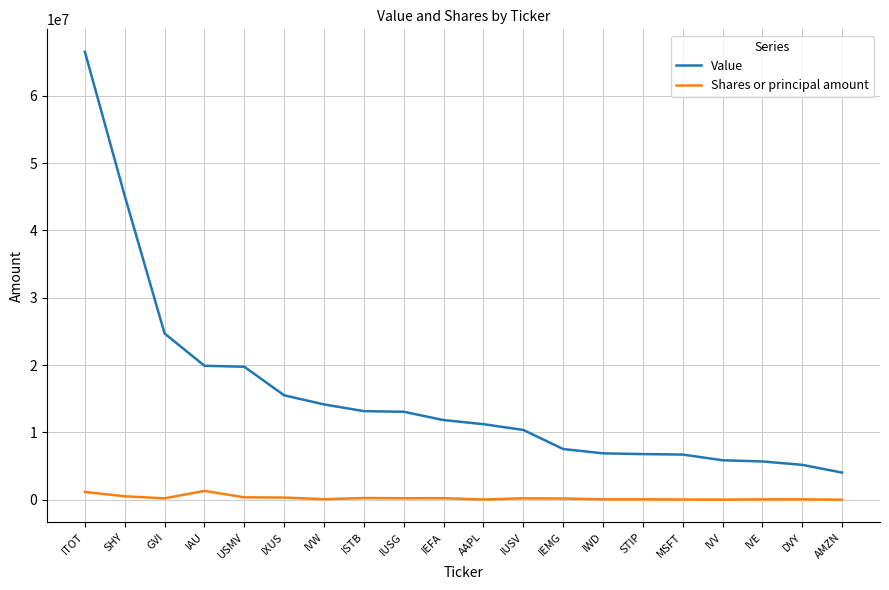

The Value series shows 11230000 at AAPL. True or false?

True